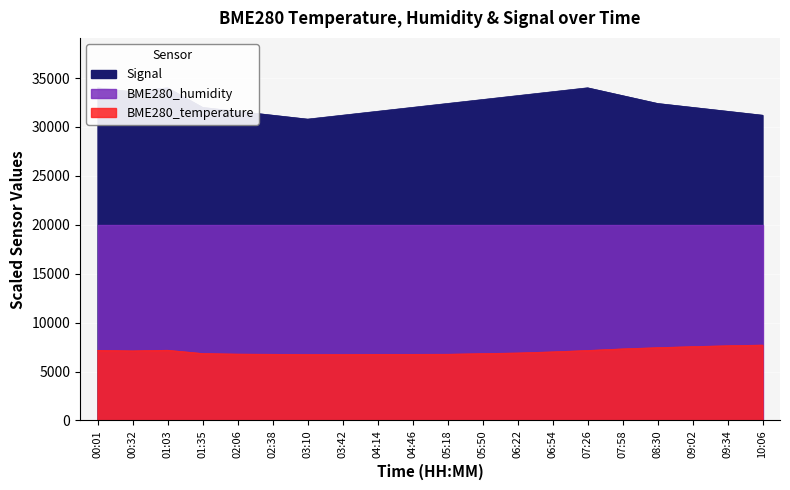

Does the chart display data point markers on the line(s)?

No